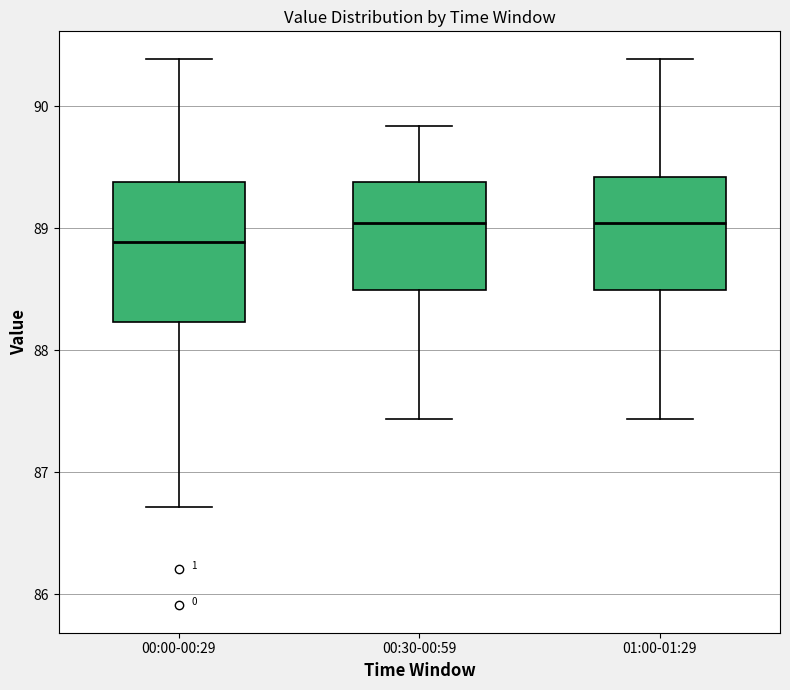

Reading left to right, transcribe this box plot: for each box, give where its median line is, the range the box spans, and where its two whiskers end, as read against the y-axis. The values are not printed on the chart, so give them approximately, as read against the axis.

00:00-00:29: median 88.9, box 88.2 to 89.4, whiskers 86.7 to 90.4
00:30-00:59: median 89.0, box 88.5 to 89.4, whiskers 87.4 to 89.8
01:00-01:29: median 89.0, box 88.5 to 89.4, whiskers 87.4 to 90.4